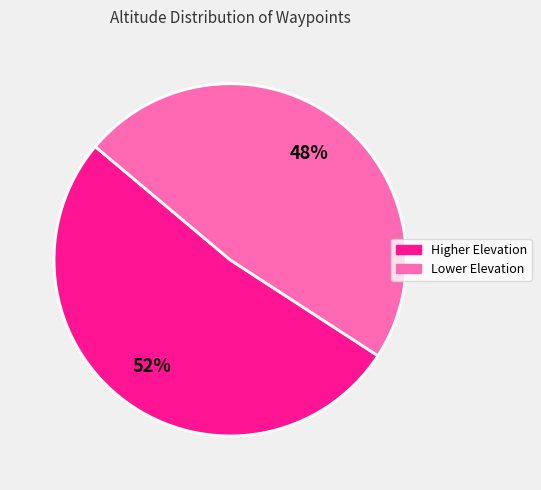

To the nearest percent, what is the difference between the largest and smallest slice percentages?

4%